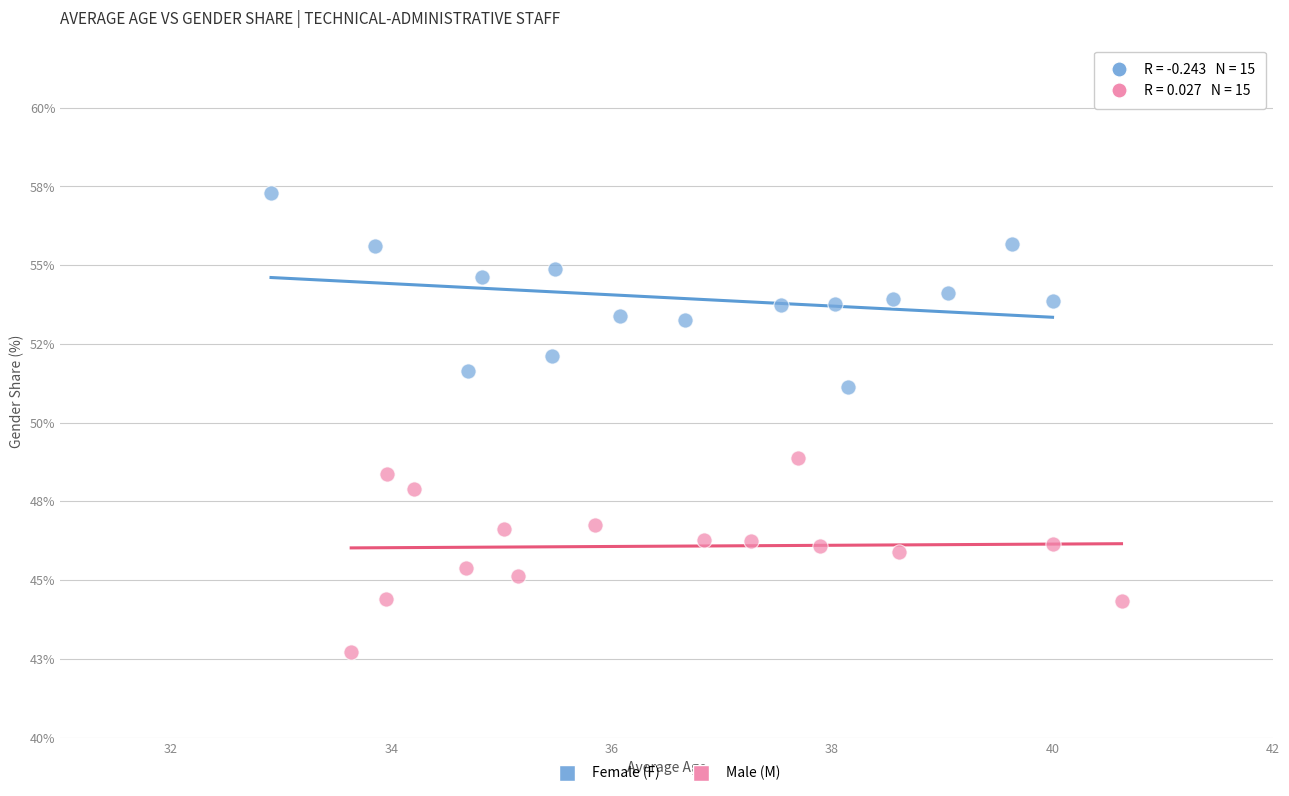

What are all the series names shown in the legend?

Female (F), Male (M)